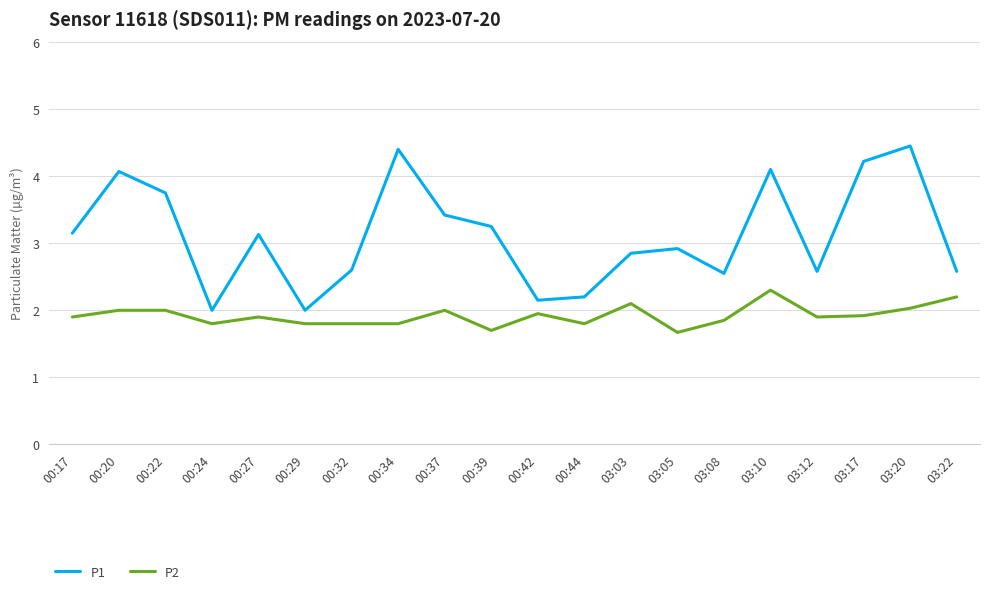

Rank the series by their maximum value, from highest to lowest.

P1, P2